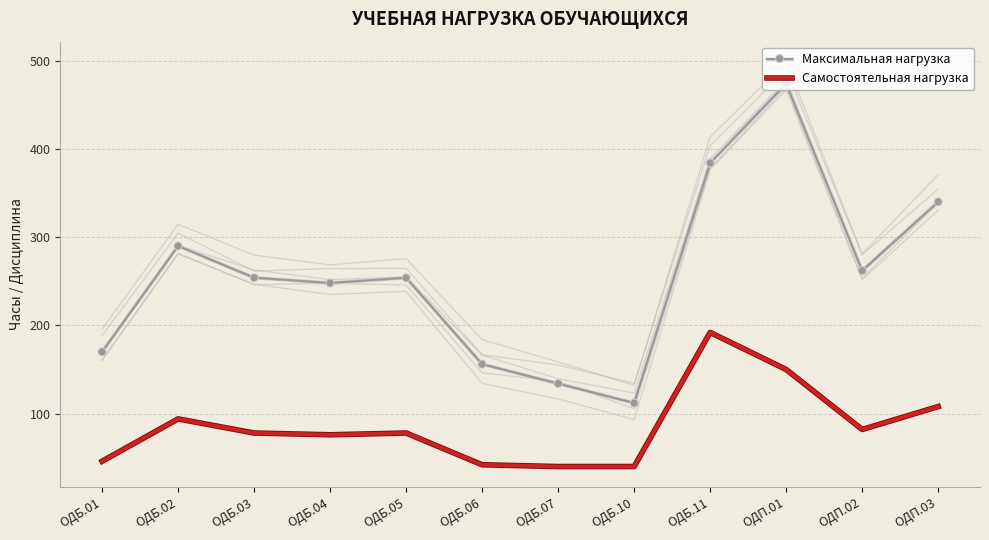

What is the label of the 7th point from the left?

ОДБ.07